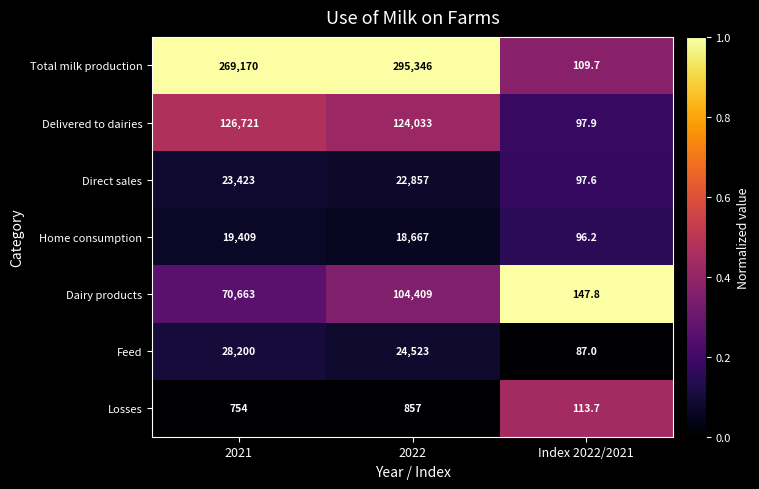

Reading right to left, extract all data points from this chart.

Total milk production: 109.7	295346.0	269170.0
Delivered to dairies: 97.9	124033.0	126721.0
Direct sales: 97.6	22857.0	23423.0
Home consumption: 96.2	18667.0	19409.0
Dairy products: 147.8	104409.0	70663.0
Feed: 87.0	24523.0	28200.0
Losses: 113.7	857.0	754.0